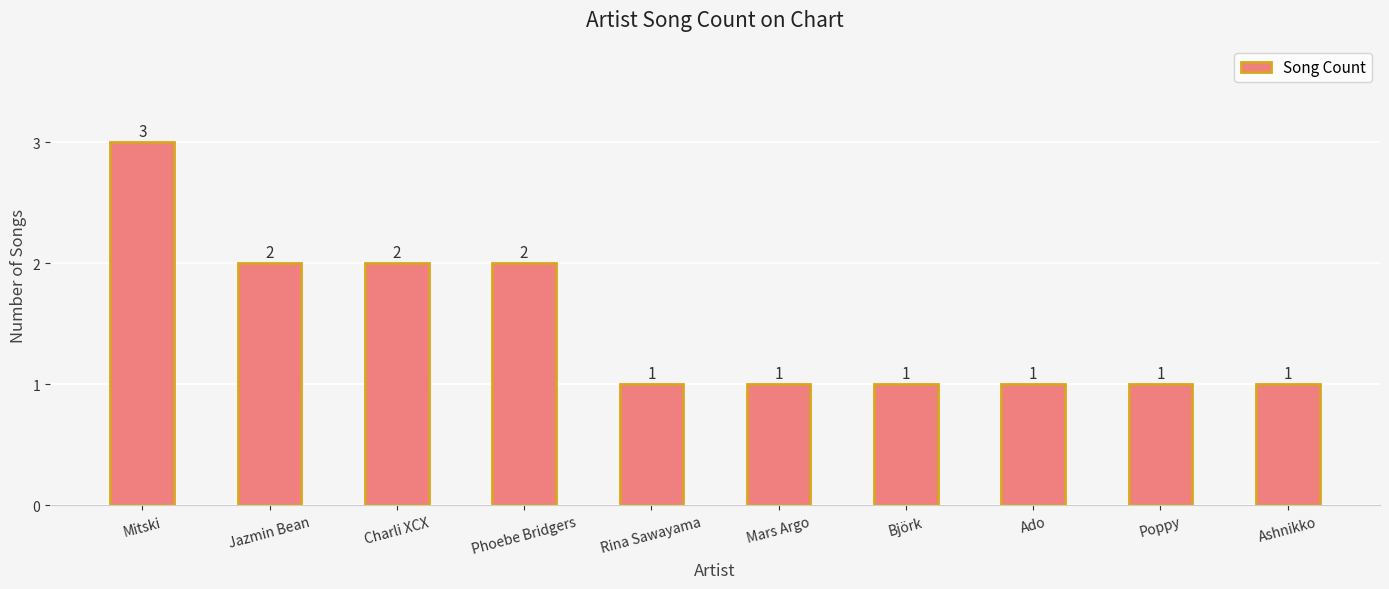

What is the sum of all values?

15